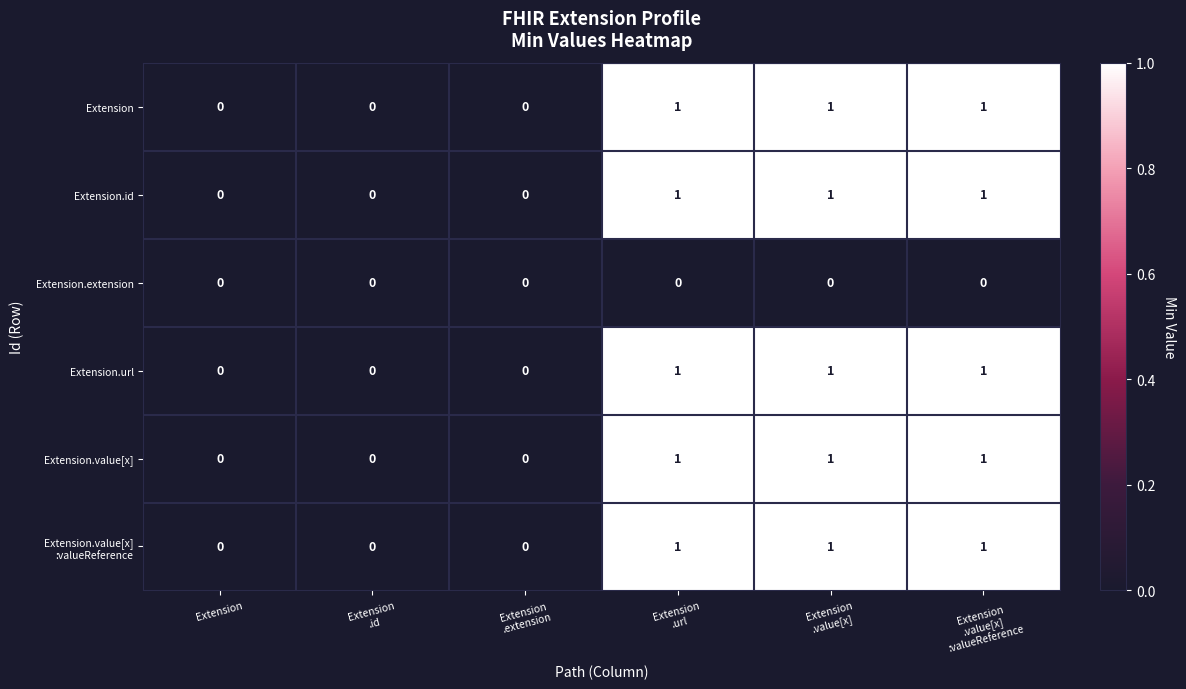

Count the Extension.id values in the range 0 to 1.

6